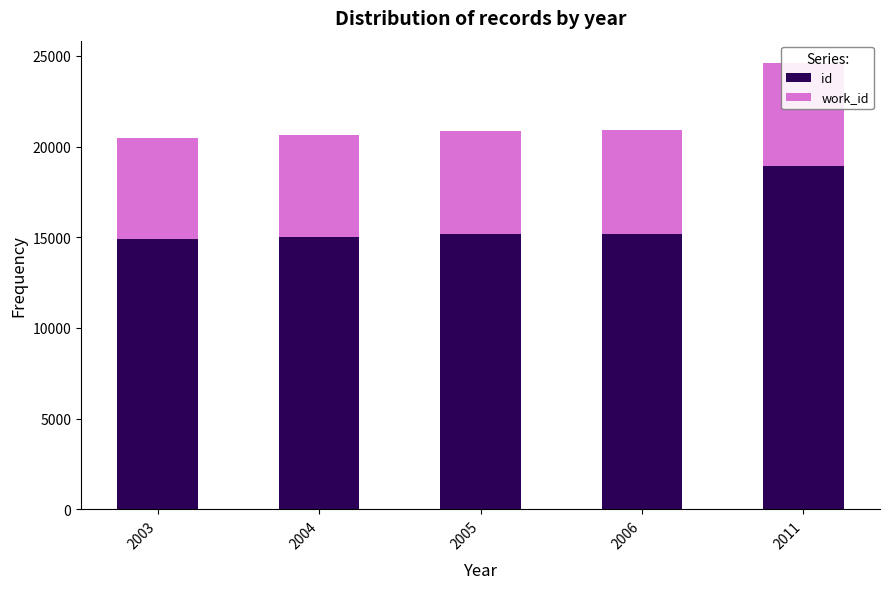

What is the sum of the id values at 2005 and 2004?

30193